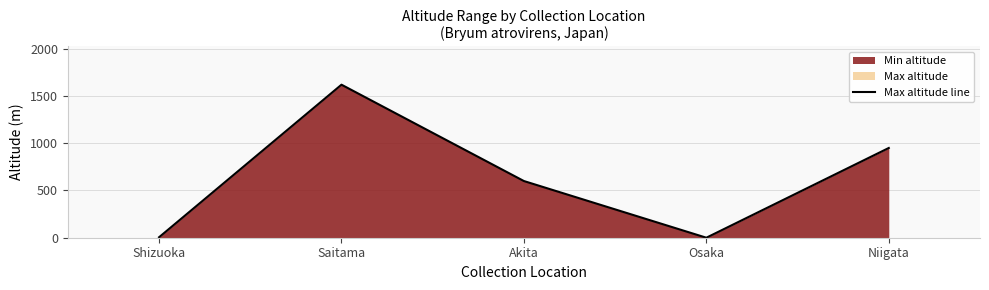

Where does the data first go above 600?

Saitama